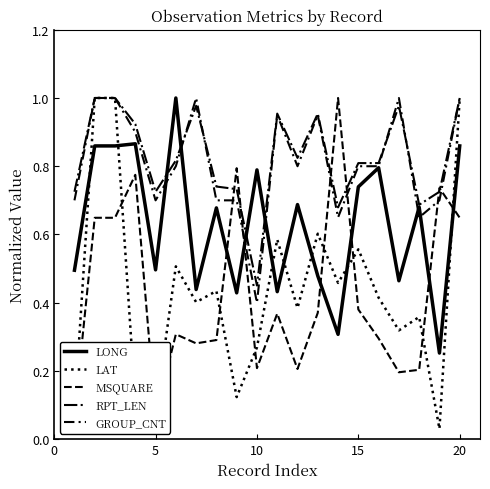

The value of LONG at 16 is 0.6. True or false?

False